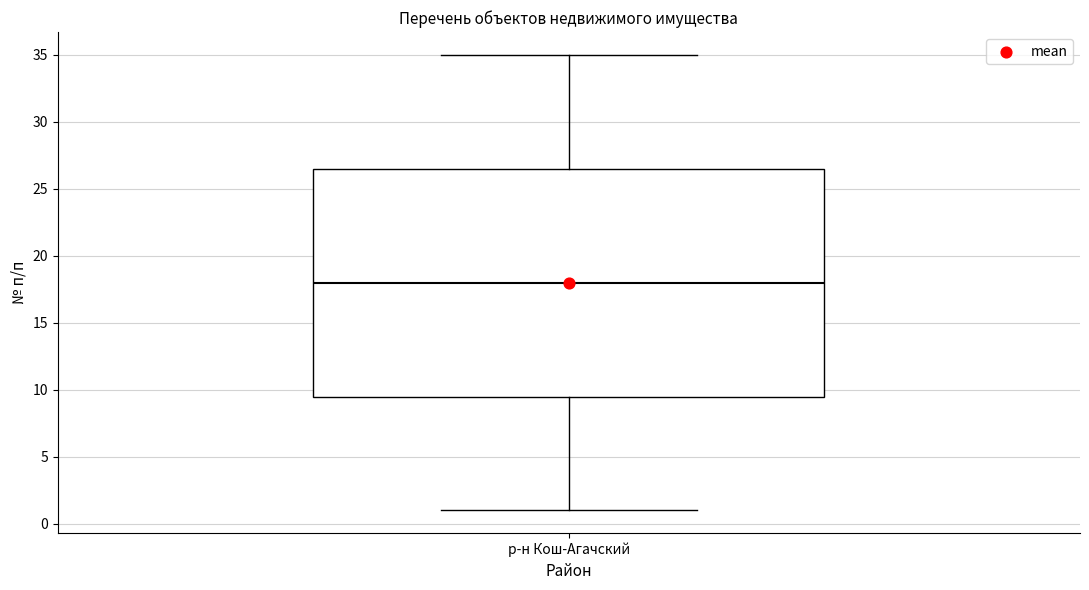

Read this box plot against the y-axis: the position of the median line, the range covered by the box, and the ends of both whiskers. The values are not printed on the chart, so give them approximately, as read against the axis.

median 18.0, box 9.5 to 26.5, whiskers 1.0 to 35.0